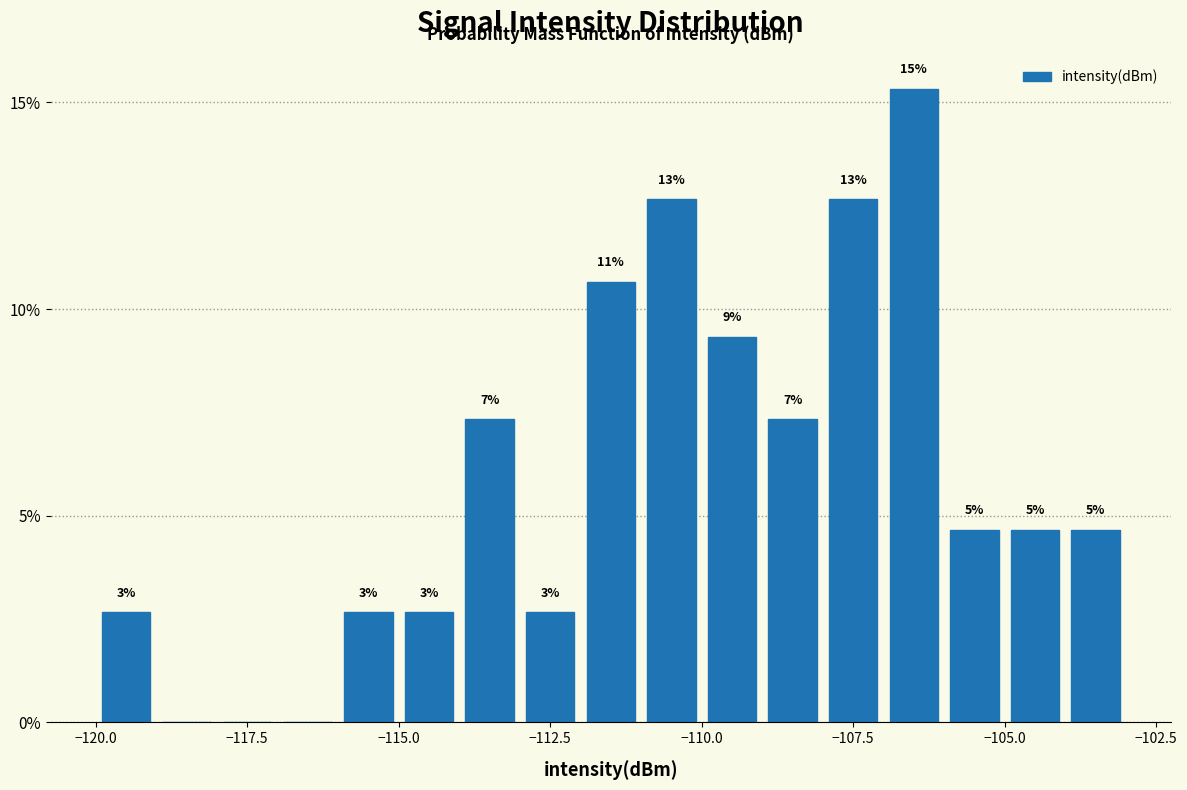

Read against the x-axis, roughly where is the centre of the tallest bar?

-106.5